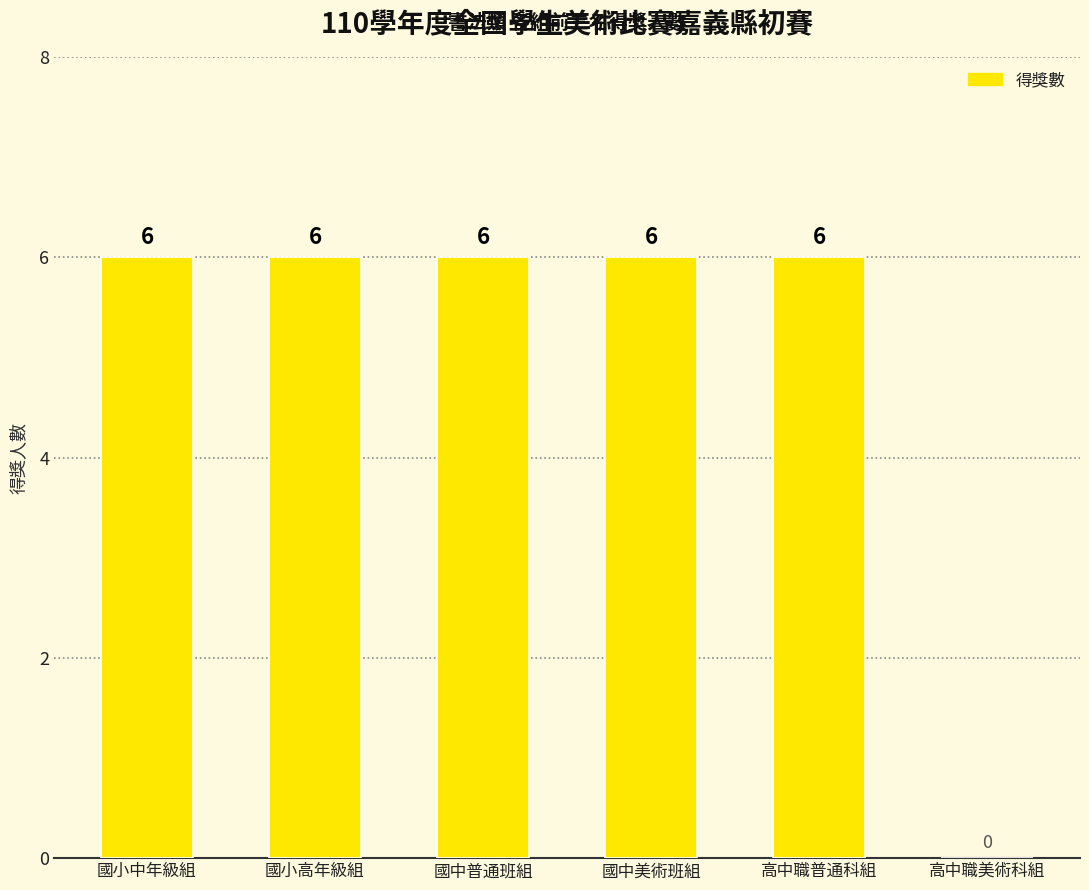

How many values are between 6 and 7?

5